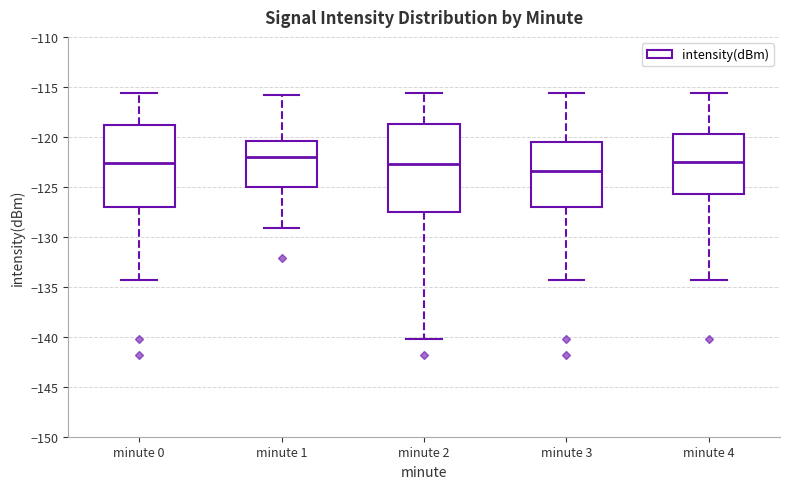

Reading left to right, read every box against the y-axis: the position of its median line, the range the box covers, and the ends of its whiskers. The values are not printed on the chart, so give them approximately, as read against the axis.

minute 0: median -122.5, box -127.0 to -119.0, whiskers -134.5 to -115.5
minute 1: median -122.0, box -125.0 to -120.5, whiskers -129.0 to -116.0
minute 2: median -123.0, box -127.5 to -118.5, whiskers -140.0 to -115.5
minute 3: median -123.5, box -127.0 to -120.5, whiskers -134.5 to -115.5
minute 4: median -122.5, box -125.5 to -120.0, whiskers -134.5 to -115.5